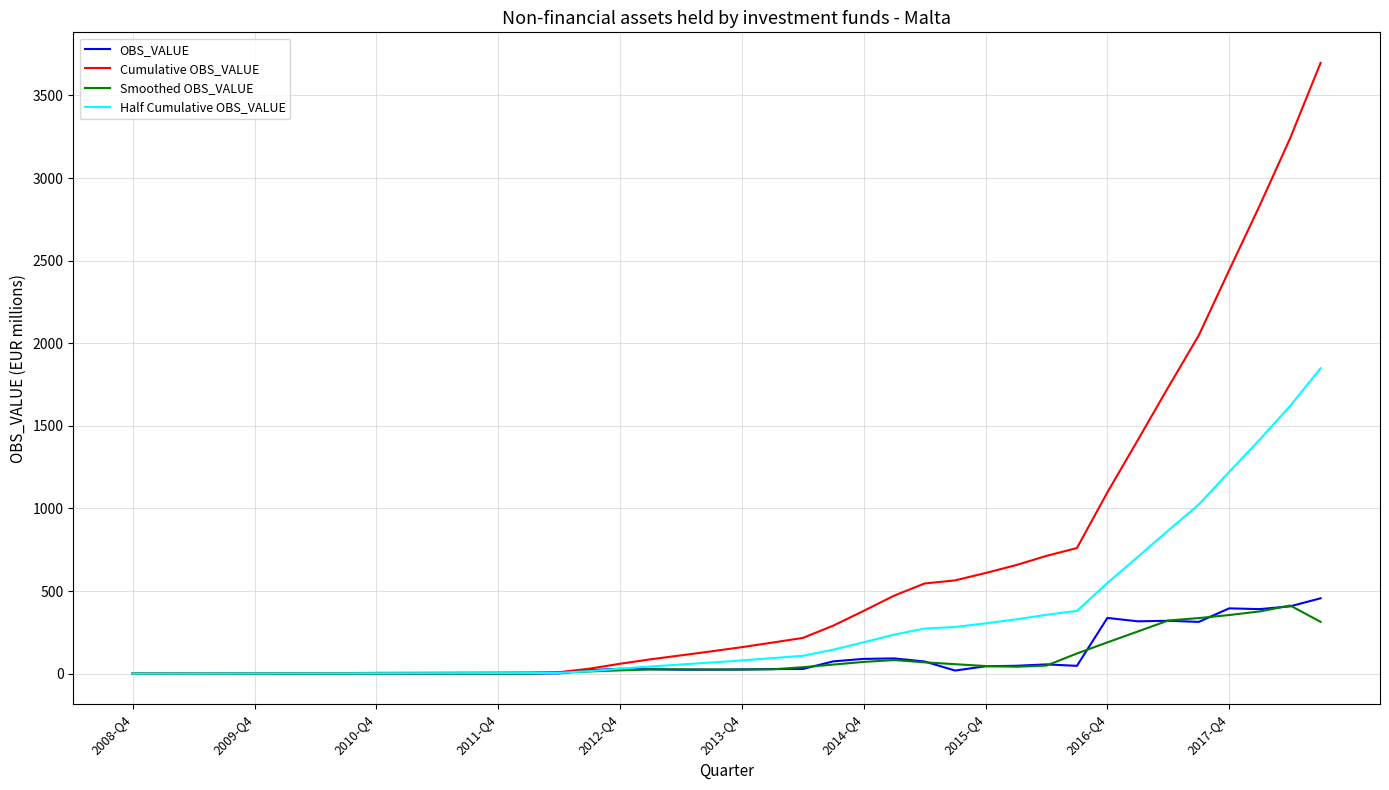

What is the maximum value for Smoothed OBS_VALUE?

412.4